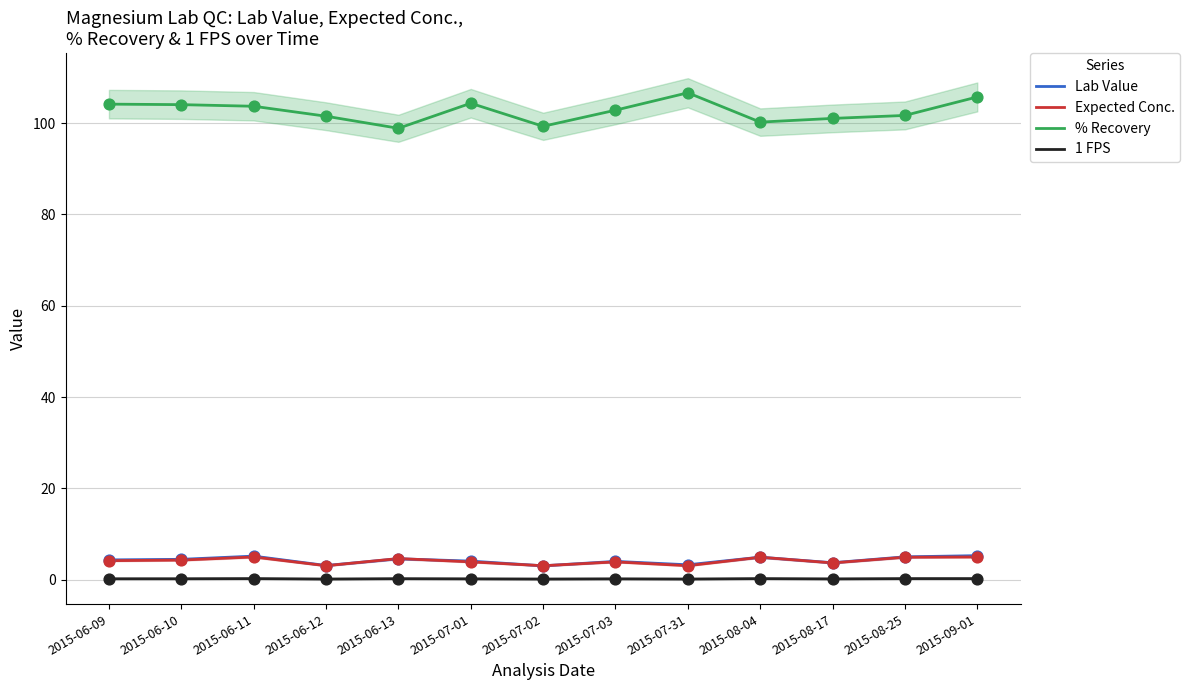

At which category is the sum across all series the highest?

2015-09-01